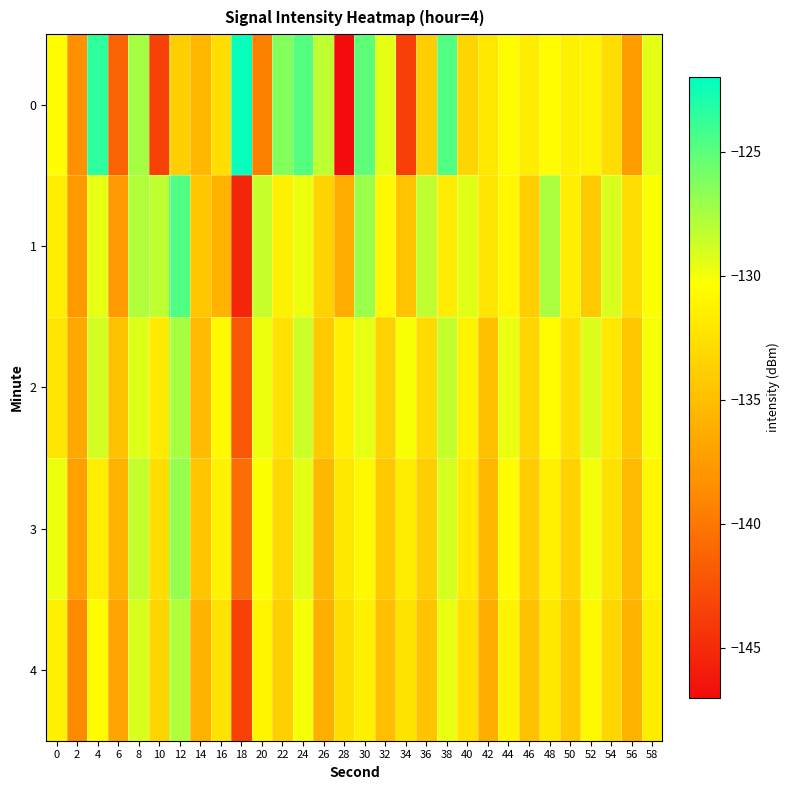

Between 0 and 48, which series saw the biggest shift?

1